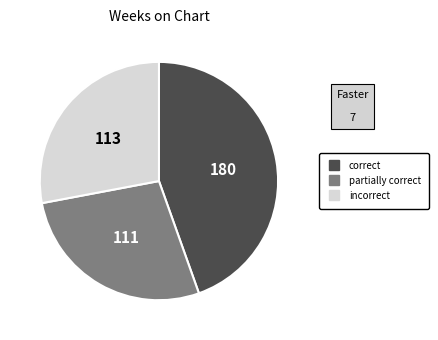

Is there a majority slice in this chart?

No